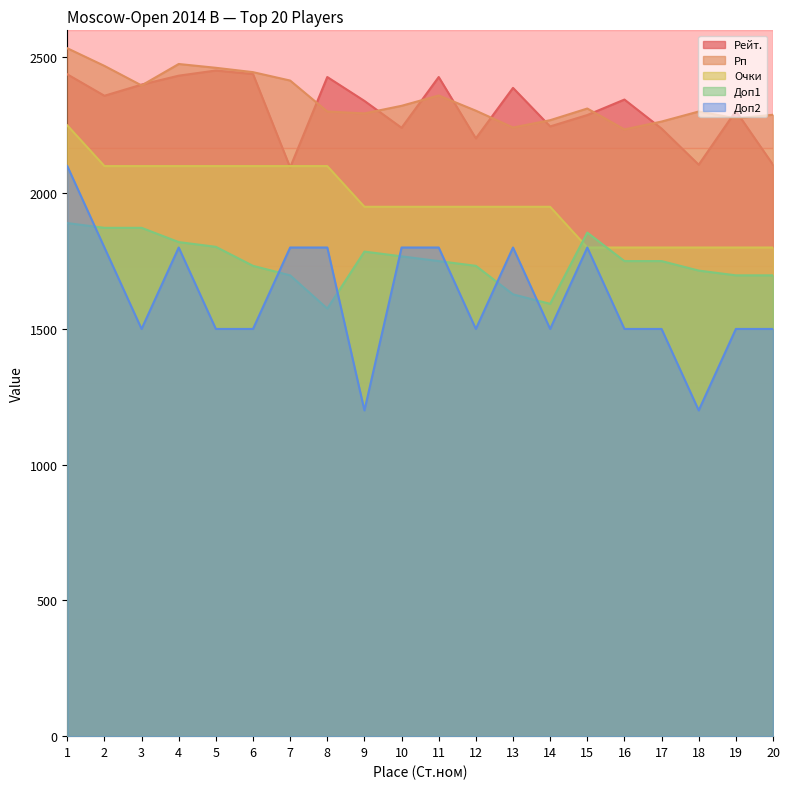

What is the difference between the second highest and minimum values in the Доп2 series?

600.0